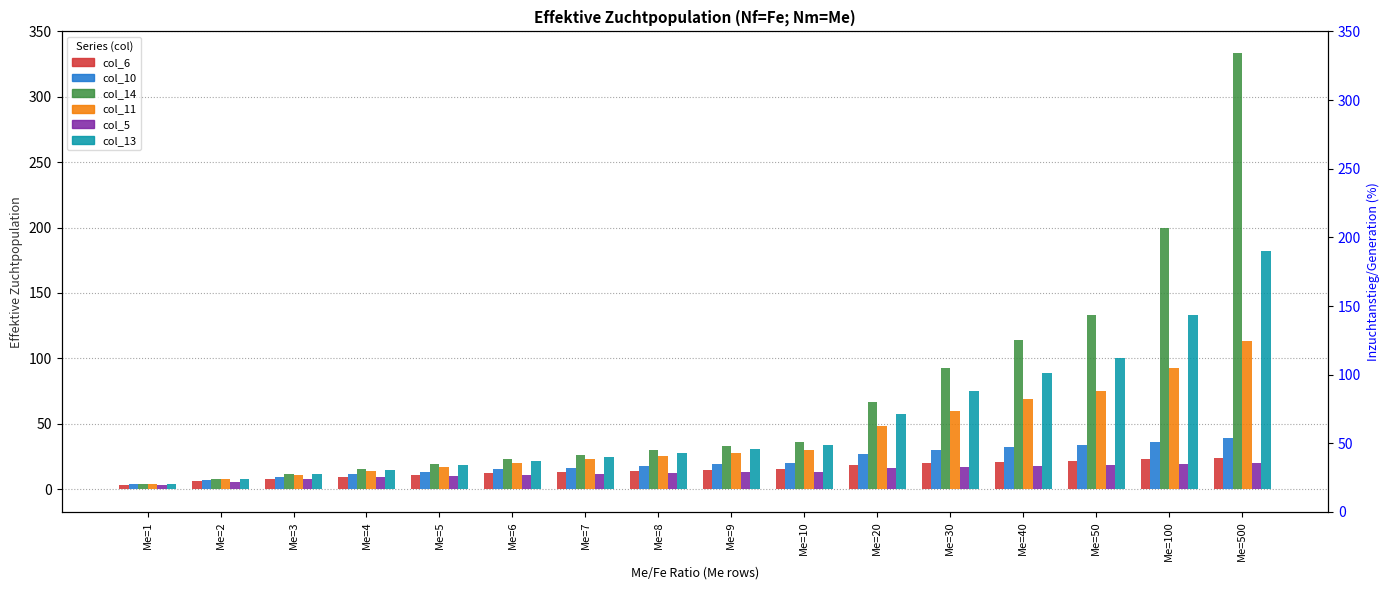

Where does the col_14 series first go above 33?

Me=9